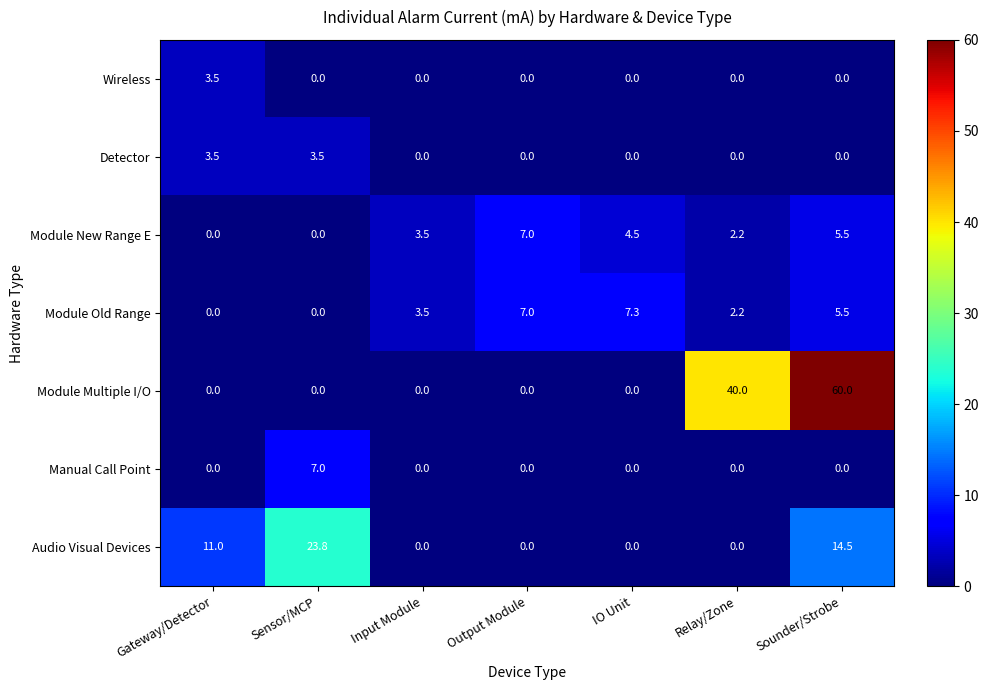

How many positive values does the Wireless series have?

1